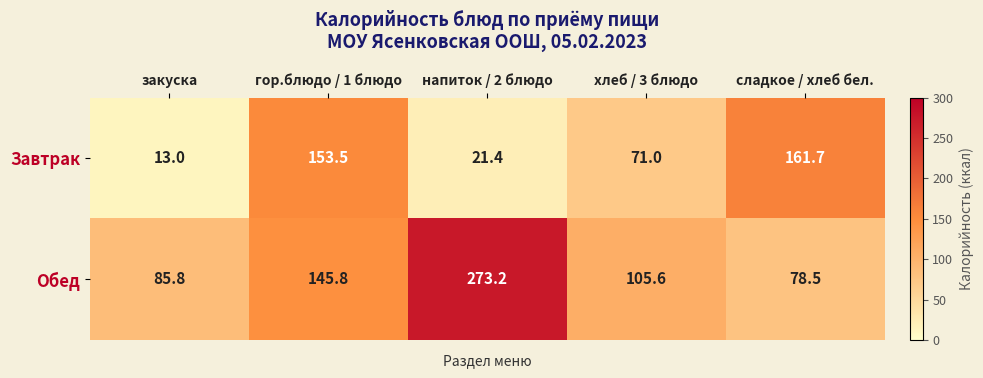

The value of Обед at хлеб / 3 блюдо is 105.6. True or false?

True